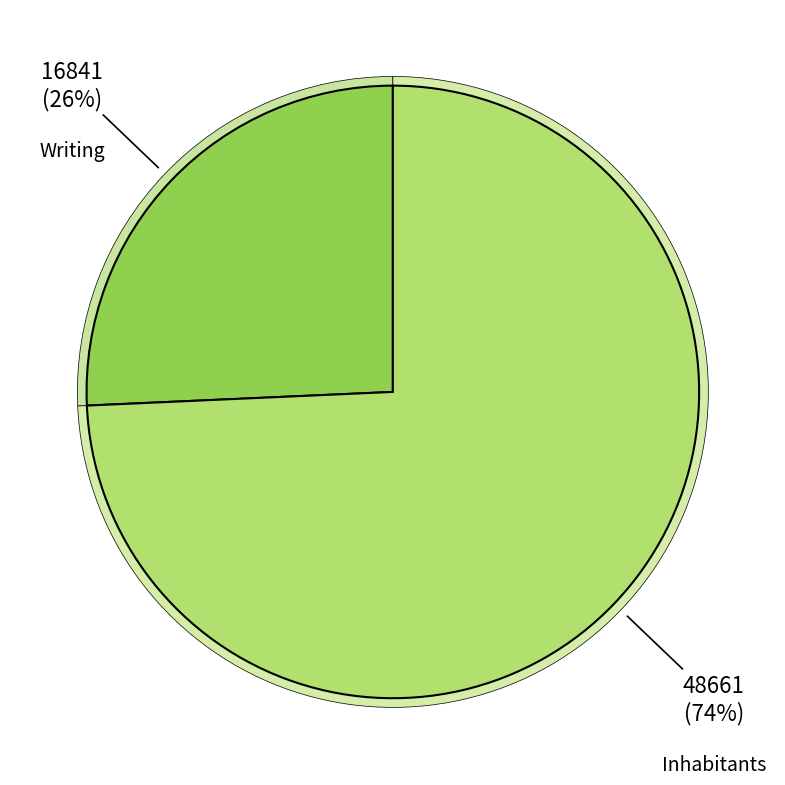

How many segments does this pie chart have?

3